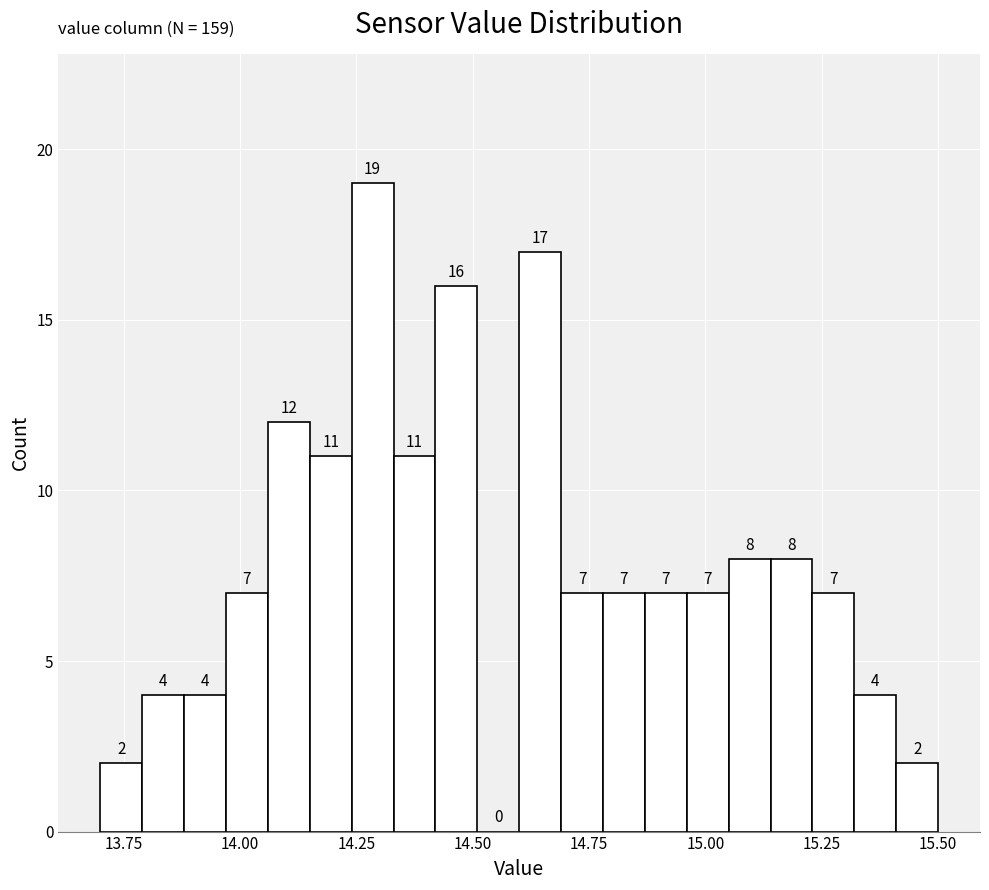

Around what value on the x-axis is the tallest bar? Give the approximate position of its centre, as read against the axis.

14.30